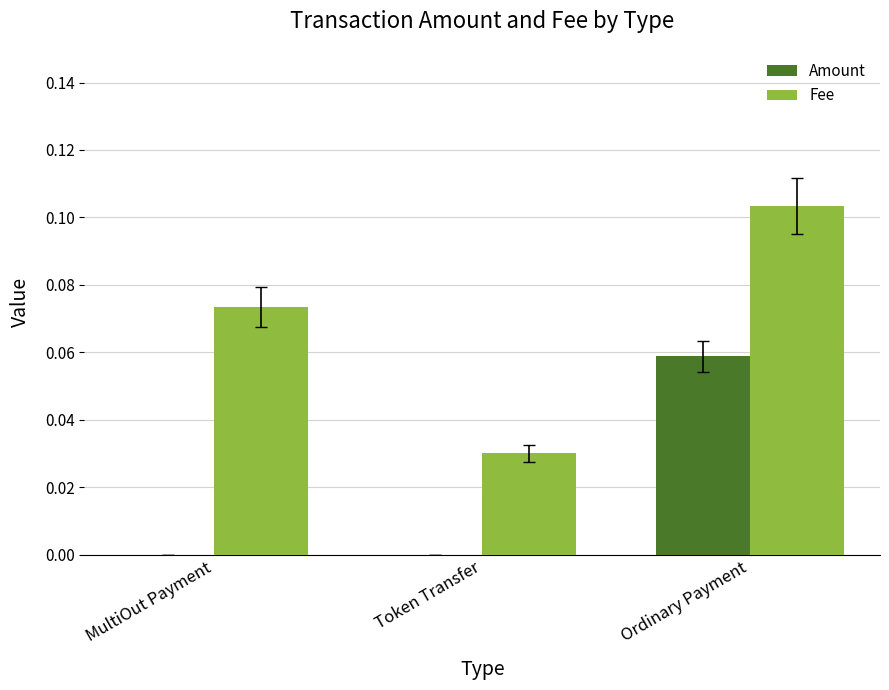

At which category does the chart reach its peak across all series?

Ordinary Payment